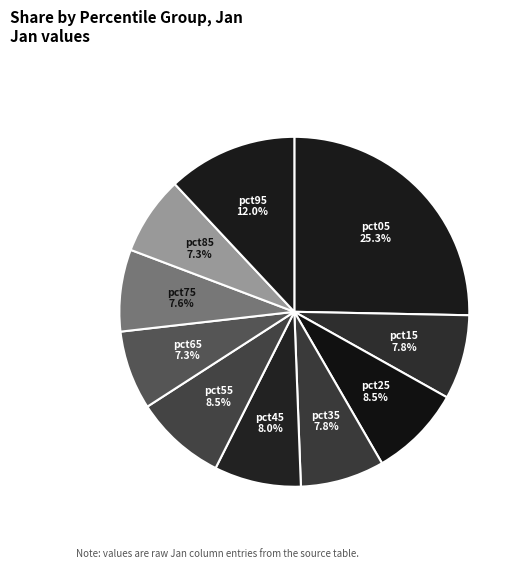

To the nearest percent, what percentage of the pie is pct35?

8%